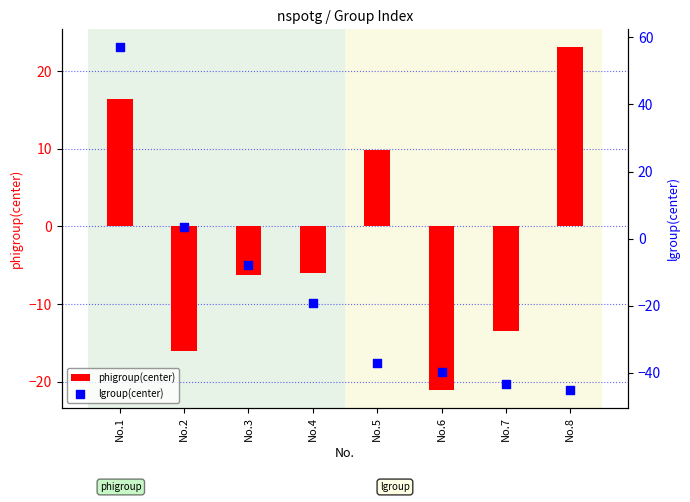

Is the value of lgroup(center) at No.6 greater than the value of phigroup(center) at No.3?

No